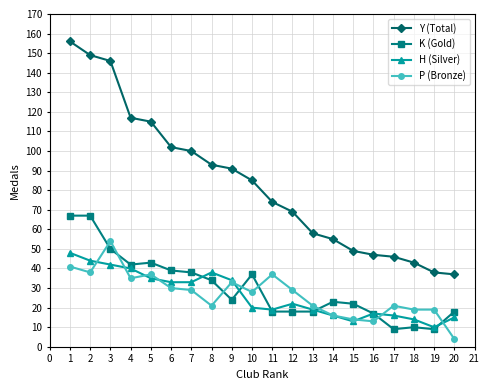

Which series ends up on top after the final intersection of K (Gold) and H (Silver)?

K (Gold)